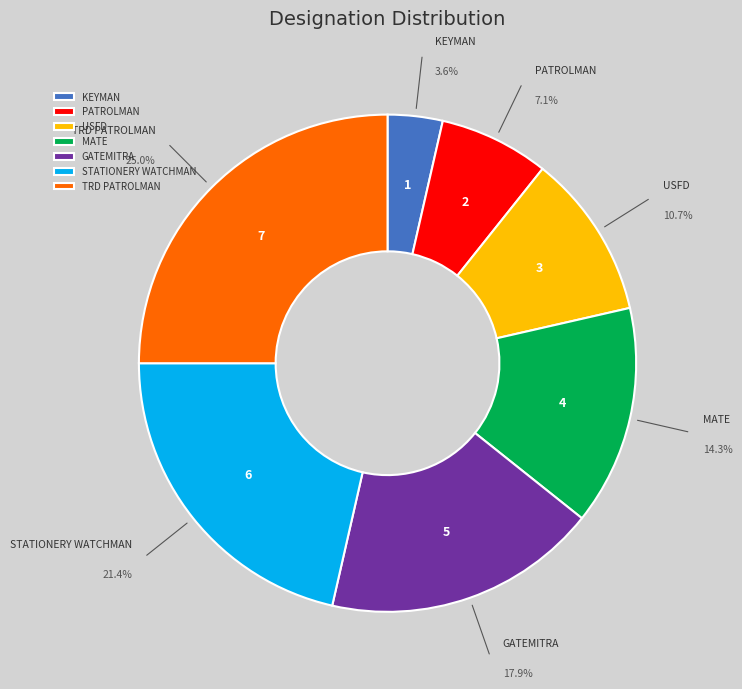

Rank the categories by value from highest to lowest.

TRD PATROLMAN, STATIONERY WATCHMAN, GATEMITRA, MATE, USFD, PATROLMAN, KEYMAN